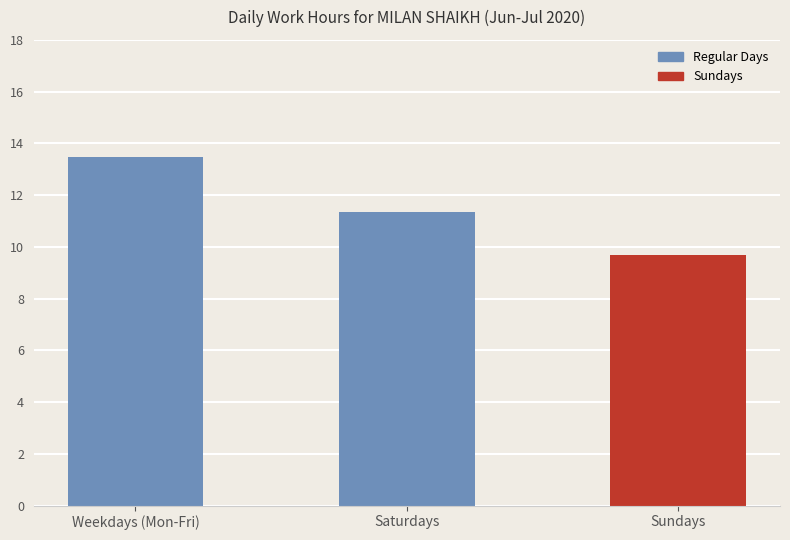

The chart shows a value of 20.7 at Weekdays (Mon-Fri). True or false?

False